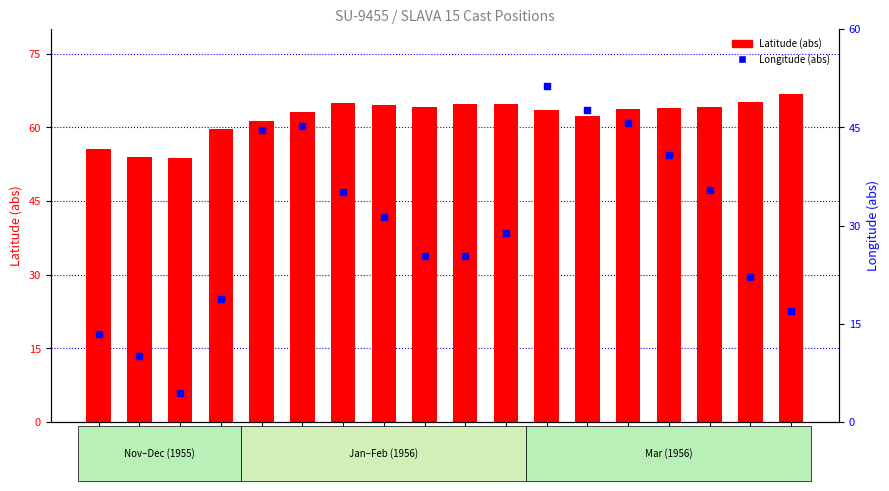

What is the total value across all series at 261281?

104.7